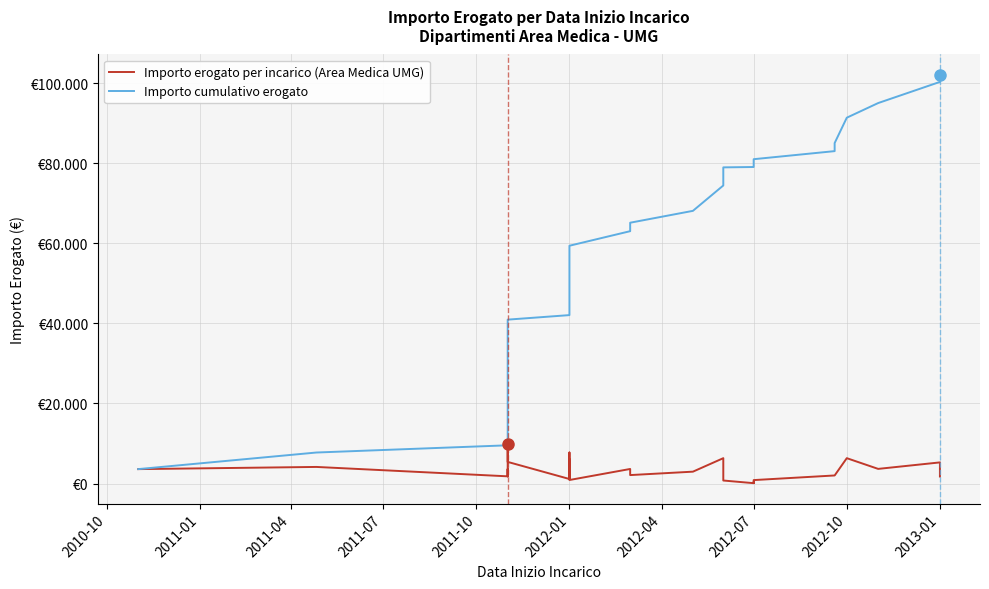

What is the maximum value for Importo cumulativo erogato?

102029.1